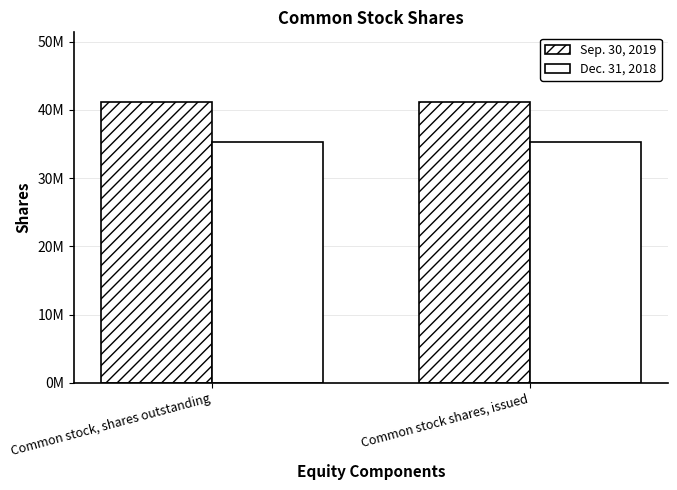

Does the chart contain any negative values?

No